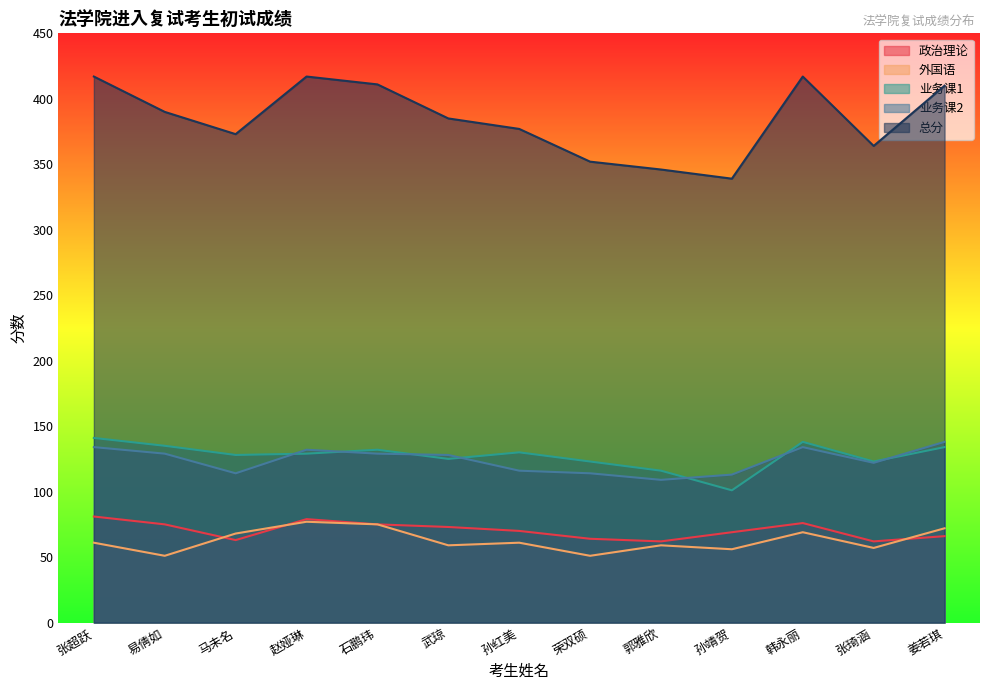

Reading left to right, list all the values displayed in this chart.

政治理论: 81	75	63	79	75	73	70	64	62	69	76	62	66
外国语: 61	51	68	77	75	59	61	51	59	56	69	57	72
业务课1: 141	135	128	129	132	125	130	123	116	101	138	123	134
业务课2: 134	129	114	132	129	128	116	114	109	113	134	122	138
总分: 417	390	373	417	411	385	377	352	346	339	417	364	410